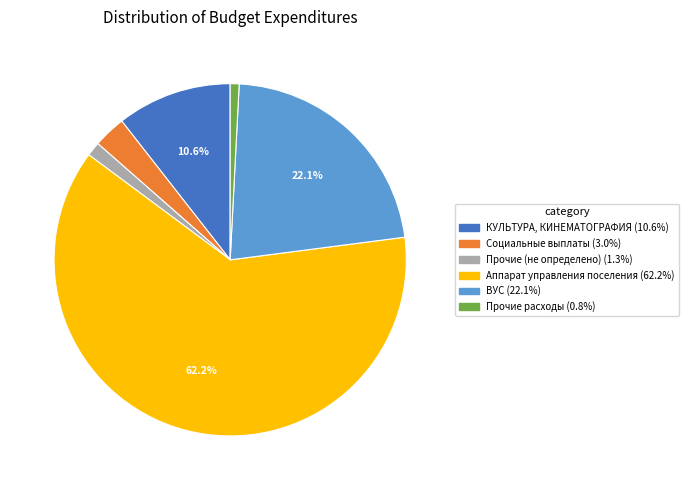

Rank the categories by value from highest to lowest.

Аппарат управления поселения, ВУС, КУЛЬТУРА, КИНЕМАТОГРАФИЯ, Социальные выплаты, Прочие (не определено), Прочие расходы